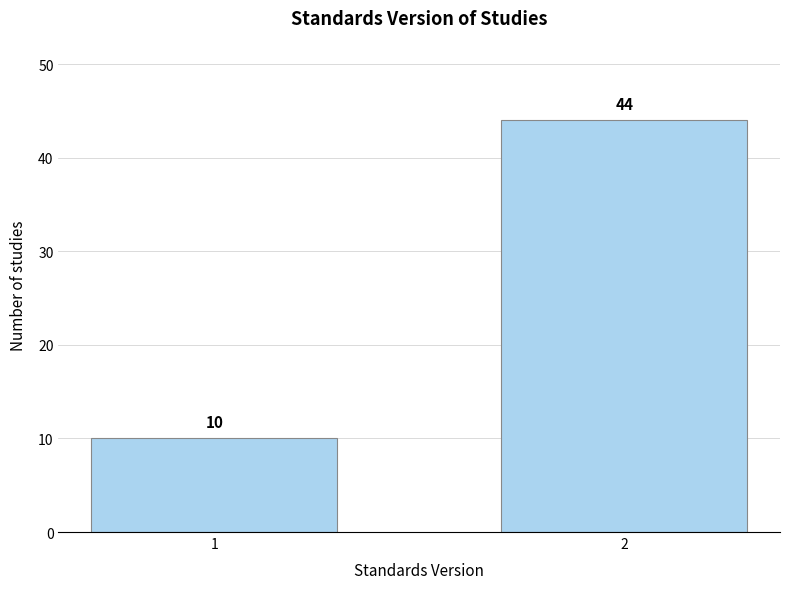

Reading right to left, extract all data points from this chart.

44	10